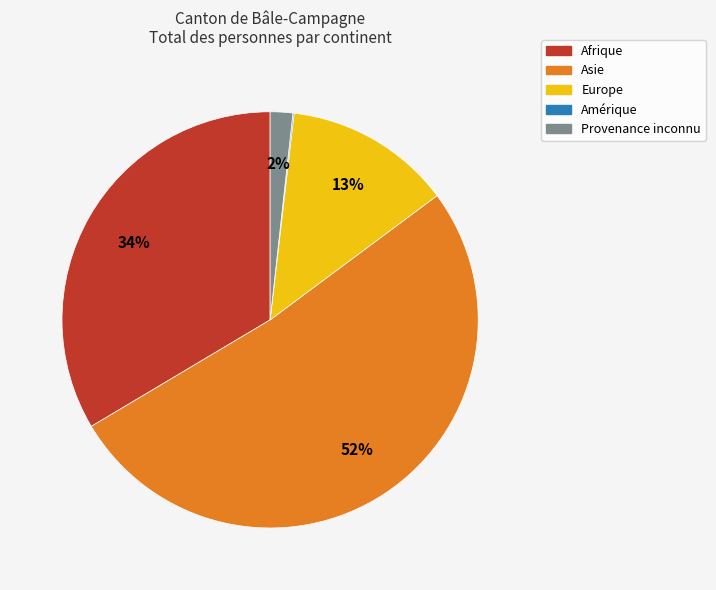

True or false: Europe accounts for 13% of the total.

True